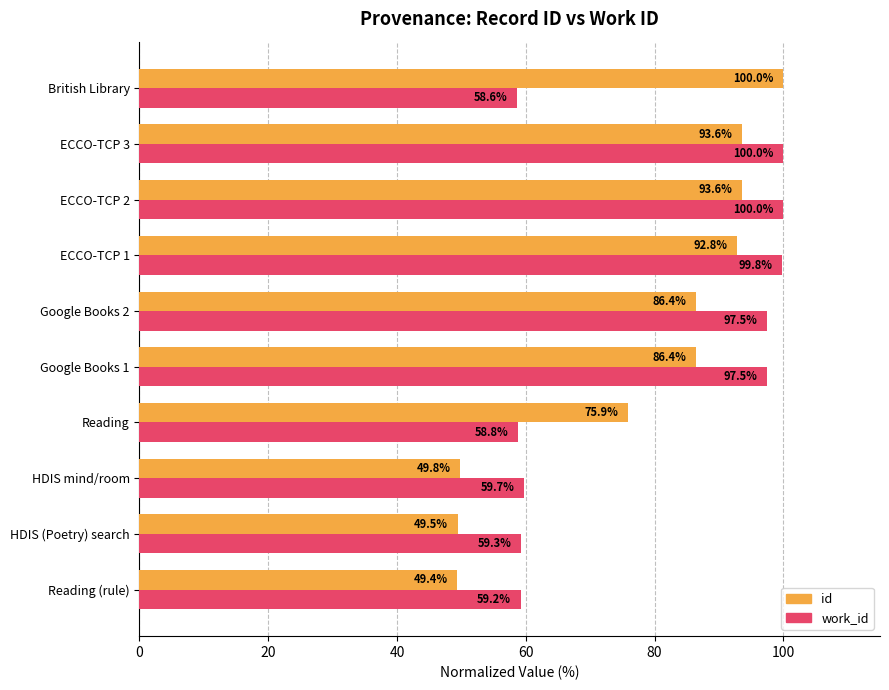

The value of id at Google Books 1 is 86.4. True or false?

True